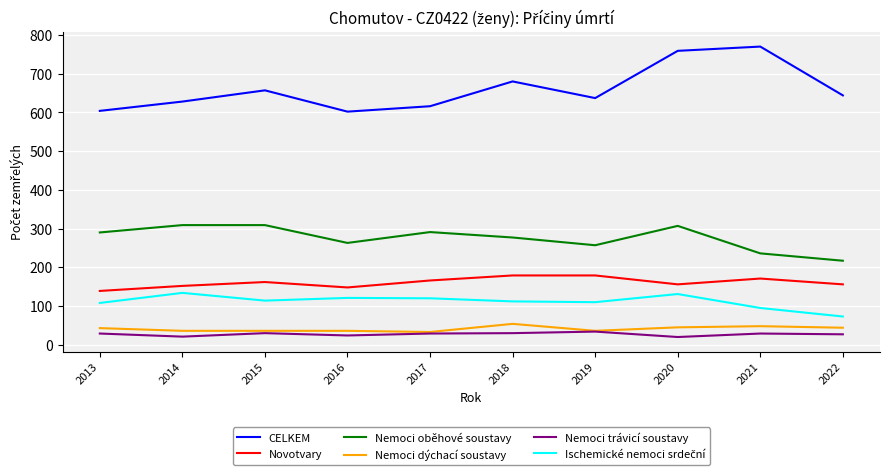

At which label does Nemoci oběhové soustavy reach its minimum?

2022